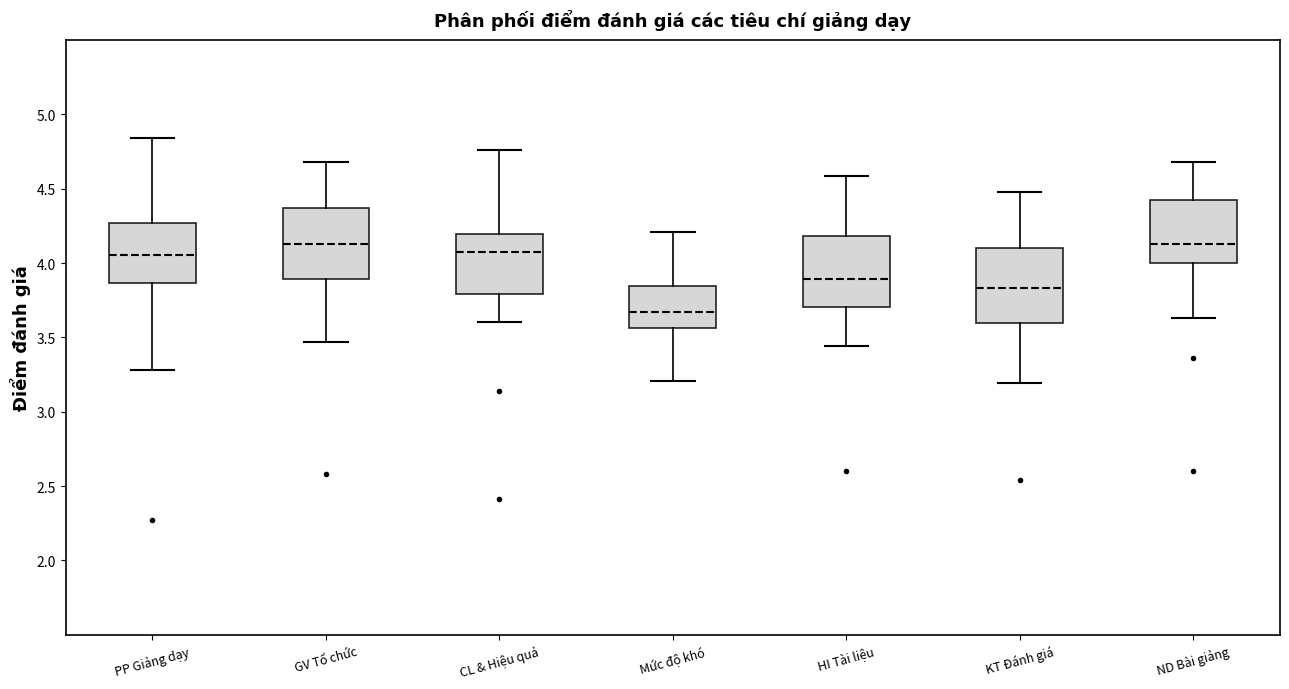

Reading left to right, transcribe this box plot: for each box, give where its median line is, the range the box spans, and where its two whiskers end, as read against the y-axis. The values are not printed on the chart, so give them approximately, as read against the axis.

PP Giảng dạy: median 4.05, box 3.85 to 4.25, whiskers 3.30 to 4.85
GV Tổ chức: median 4.10, box 3.90 to 4.35, whiskers 3.45 to 4.70
CL & Hiệu quả: median 4.10, box 3.80 to 4.20, whiskers 3.60 to 4.75
Mức độ khó: median 3.65, box 3.55 to 3.85, whiskers 3.20 to 4.20
HI Tài liệu: median 3.90, box 3.70 to 4.20, whiskers 3.45 to 4.60
KT Đánh giá: median 3.85, box 3.60 to 4.10, whiskers 3.20 to 4.50
ND Bài giảng: median 4.15, box 4.00 to 4.40, whiskers 3.65 to 4.70